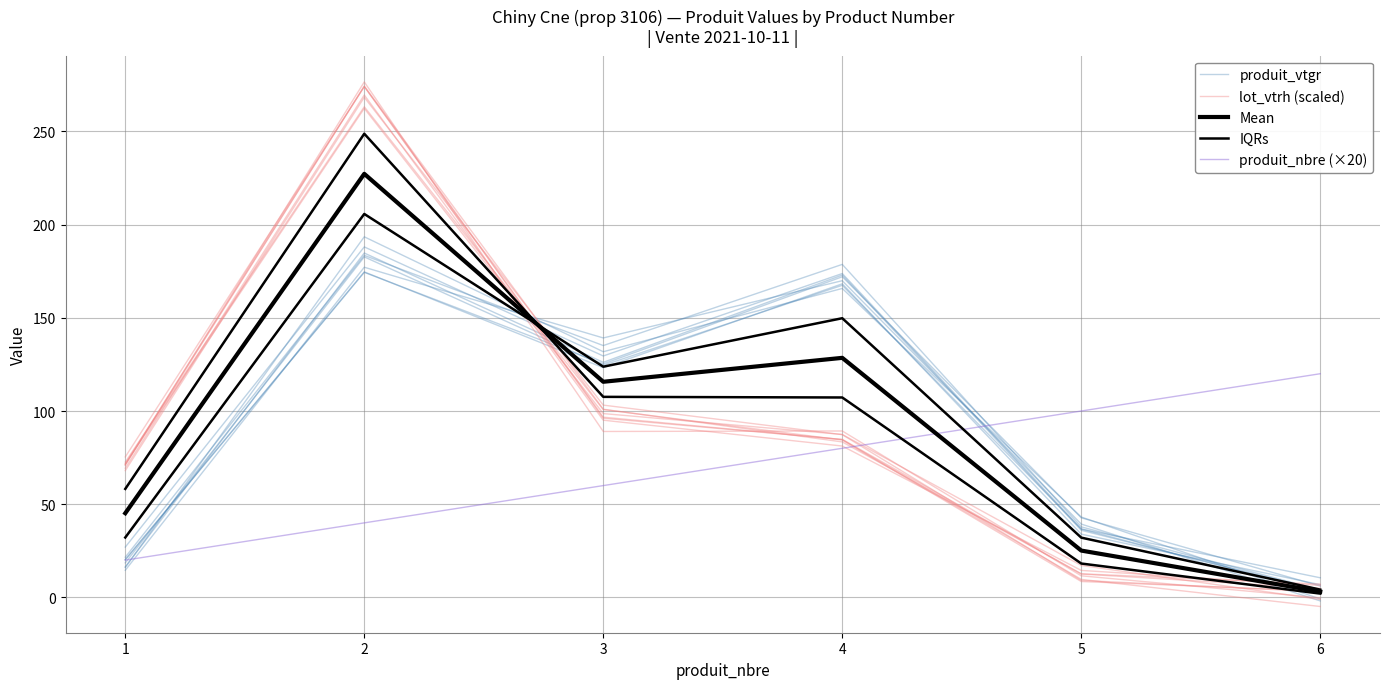

At how many categories does at least one series exceed 196?

1